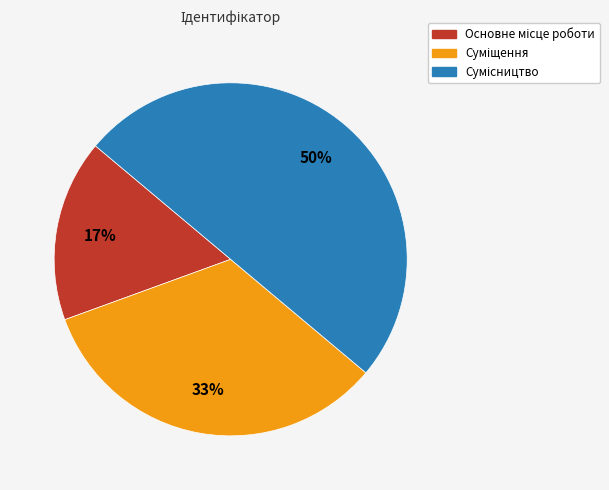

To the nearest percent, what is the average slice percentage?

33%